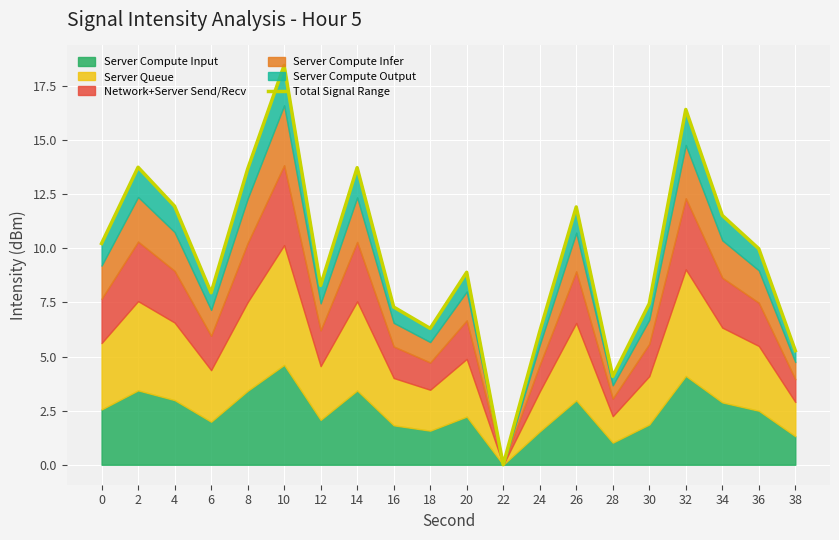

Rank the categories by value from highest to lowest.

10, 32, 2, 14, 8, 4, 26, 34, 0, 36, 20, 12, 6, 30, 16, 18, 24, 38, 28, 22